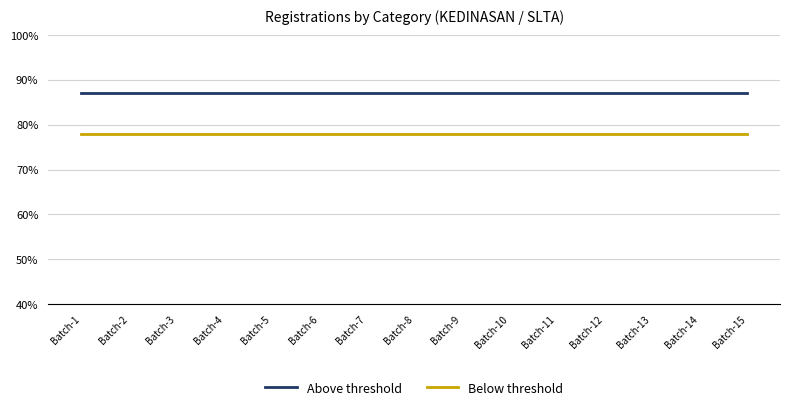

What value does the Below threshold series have at Batch-6?

78